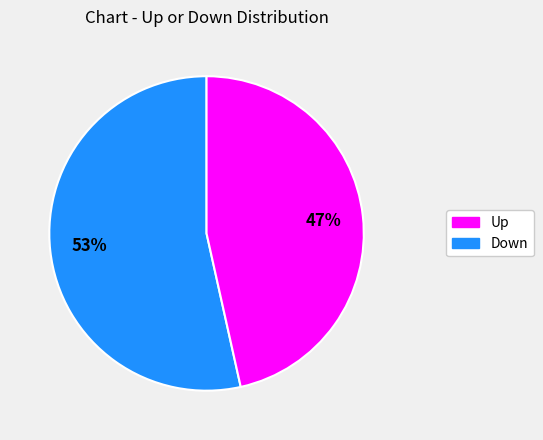

How many segments does this pie chart have?

2